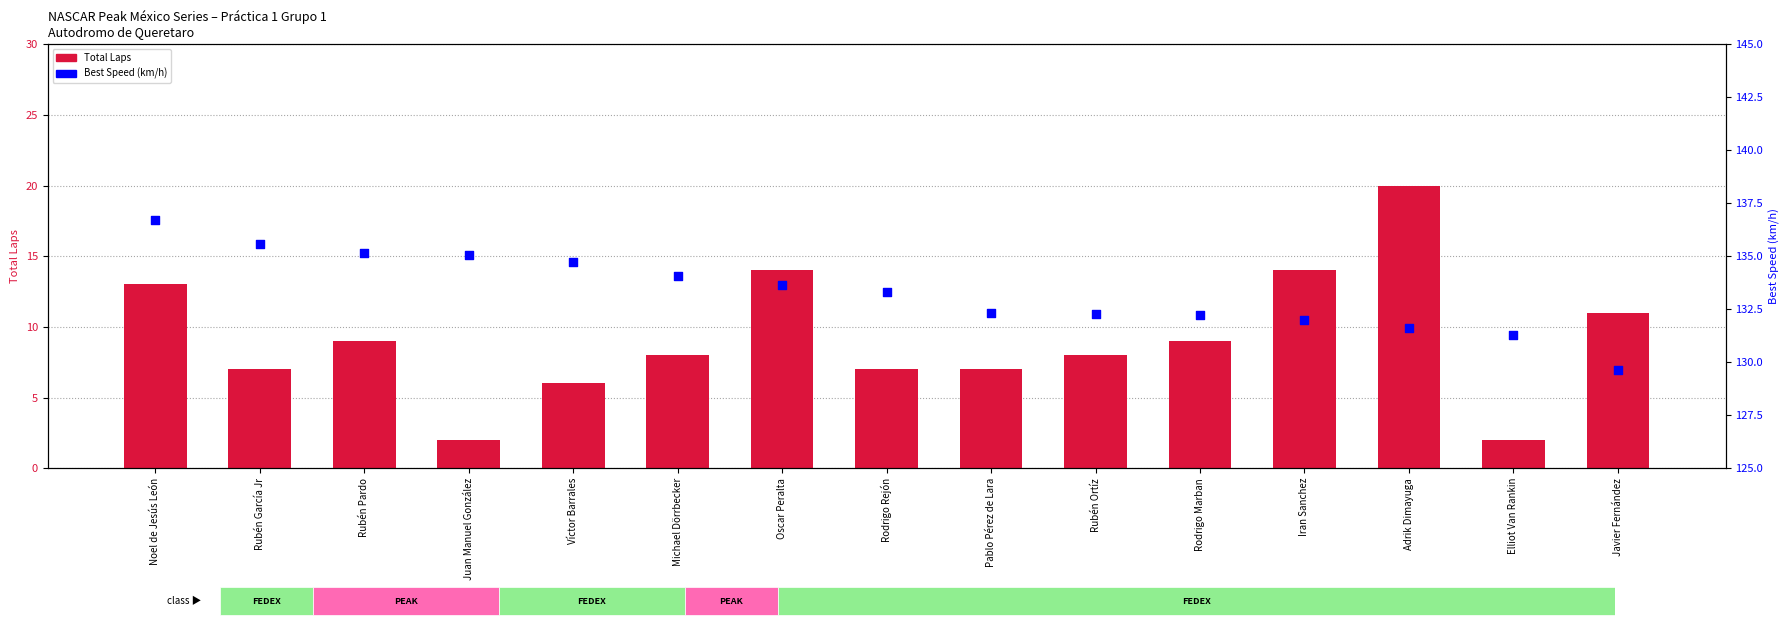

What is the total value across all series at Pablo Pérez de Lara?

139.3